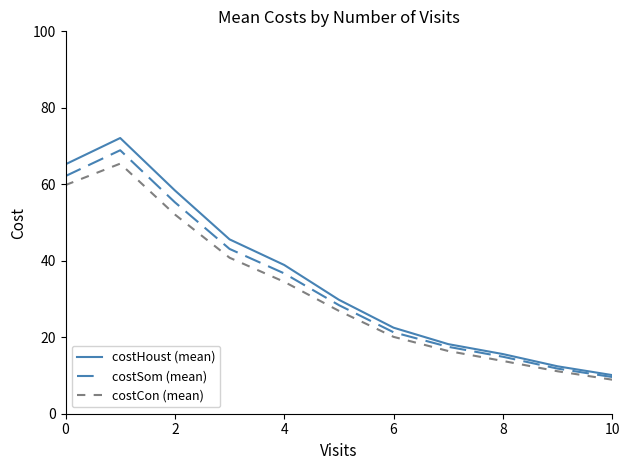

What are all the series names shown in the legend?

costHoust (mean), costSom (mean), costCon (mean)